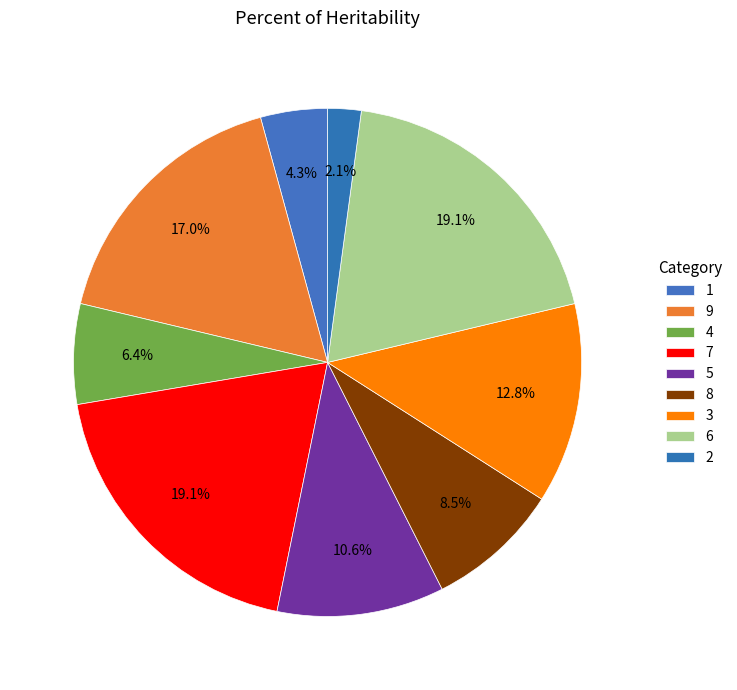

How many slices are in this pie chart?

9